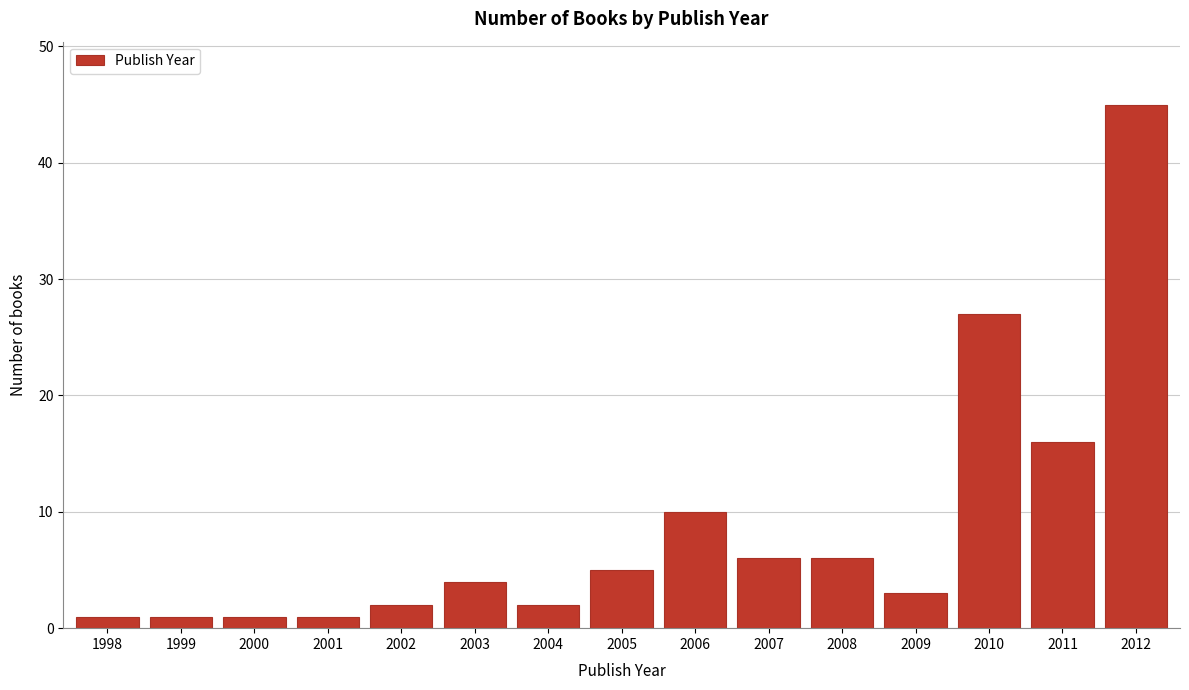

Reading right to left, list all the values displayed in this chart.

45	16	27	3	6	6	10	5	2	4	2	1	1	1	1